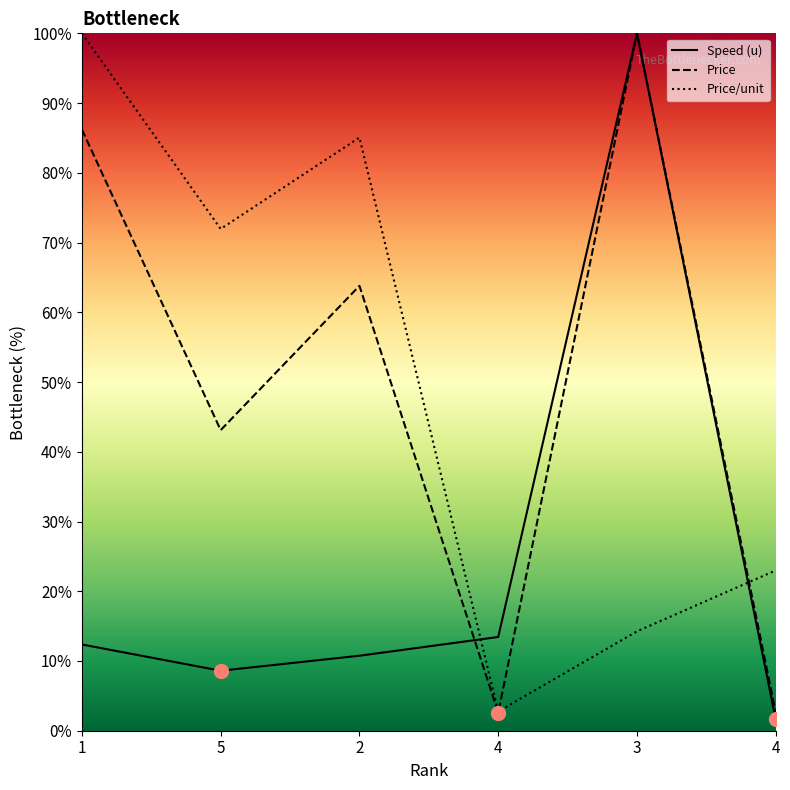

What are all the series names shown in the legend?

Speed (u), Price, Price/unit